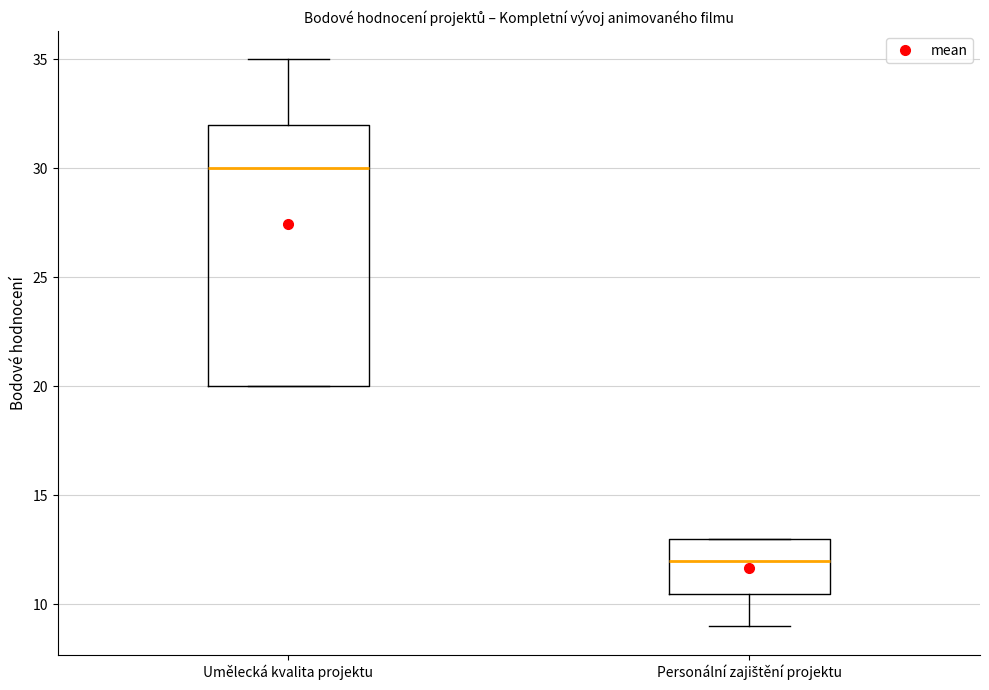

Comparing the boxes themselves (not the whiskers), which one is the tallest?

Umělecká kvalita projektu